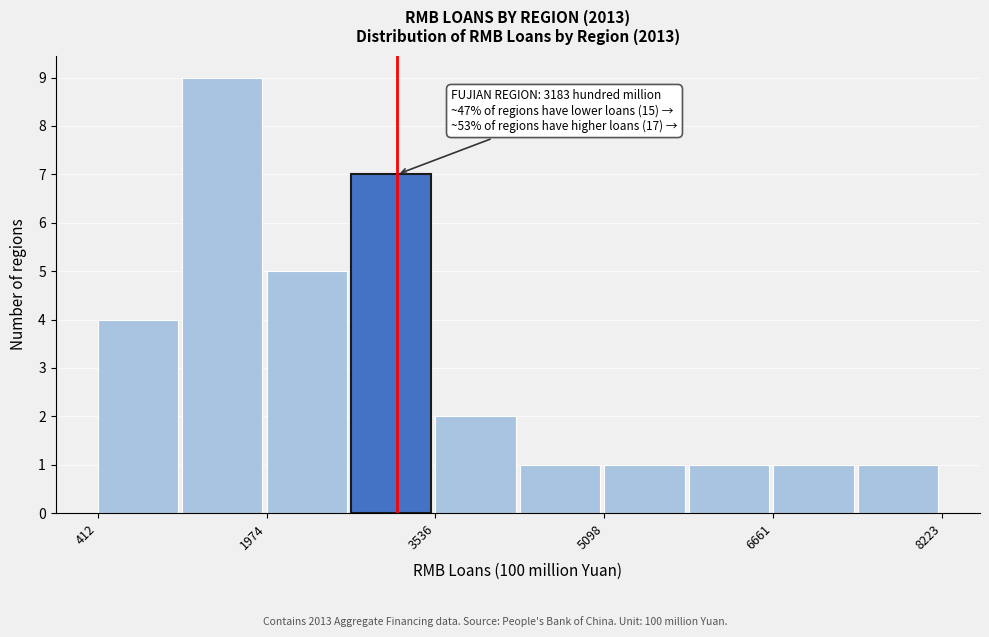

Around what value on the x-axis is the tallest bar? Give the approximate position of its centre, as read against the axis.

1600